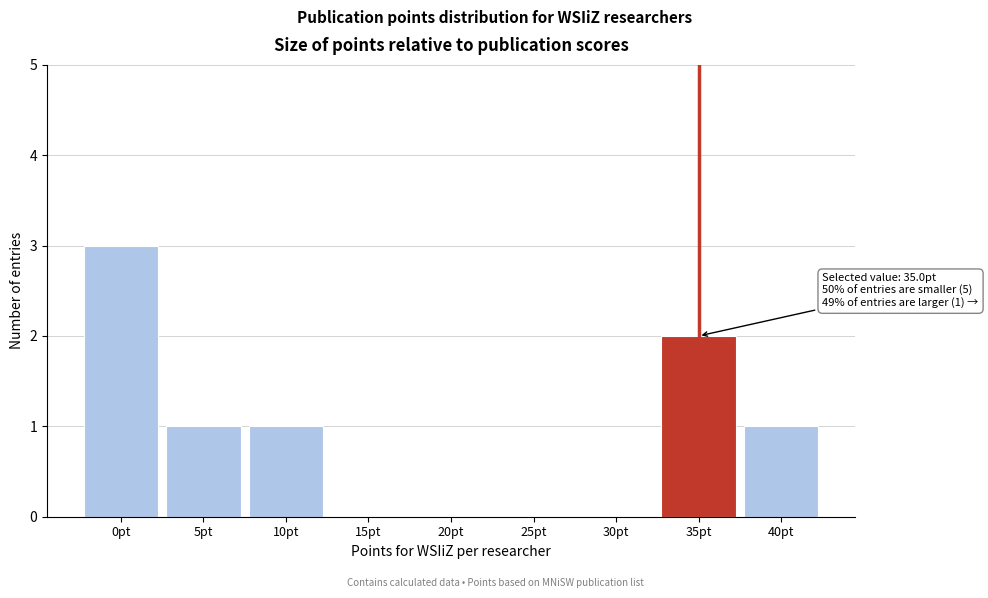

Reading left to right, list all the values displayed in this chart.

0pt=3	5pt=1	10pt=1	15pt=0	20pt=0	25pt=0	30pt=0	35pt=2	40pt=1